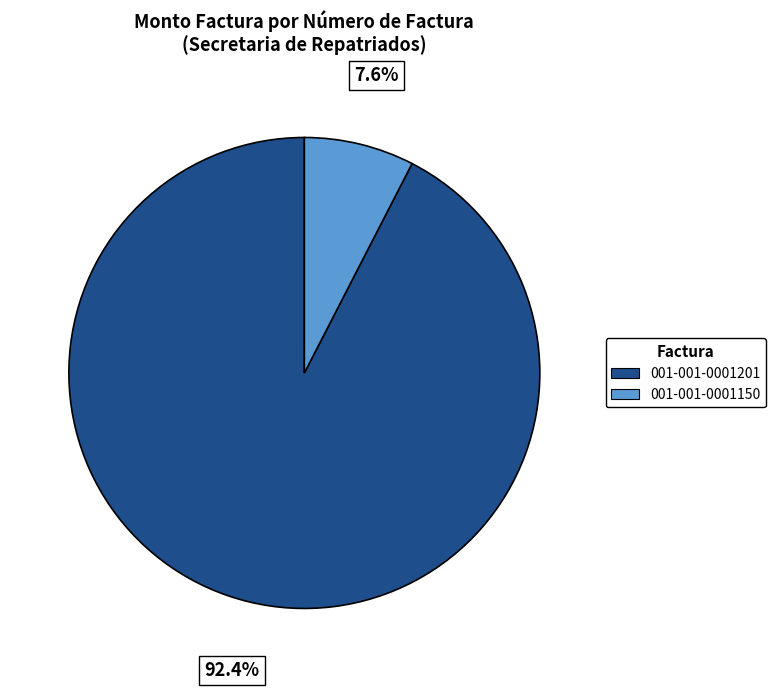

Combined, what portion of the pie is 001-001-0001150 and 001-001-0001201?

100.0%